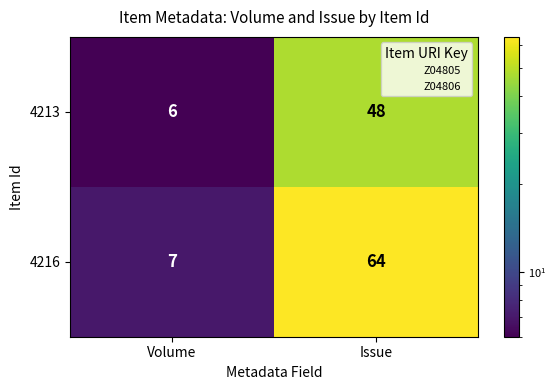

What is the total value across all series at Issue?

112